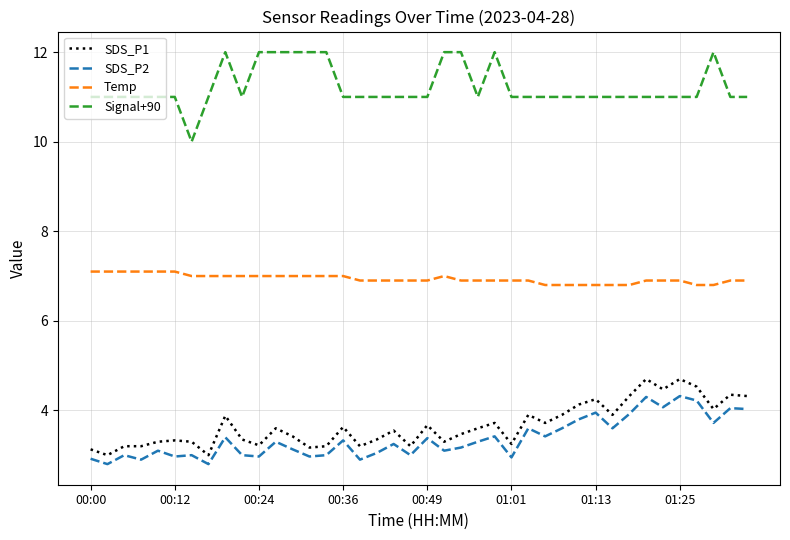

What is the maximum value for SDS_P1?

4.7